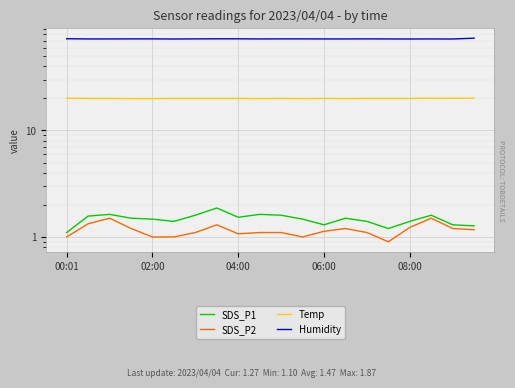

At 17, list the series in order from largest to smallest.

Humidity, Temp, SDS_P1, SDS_P2